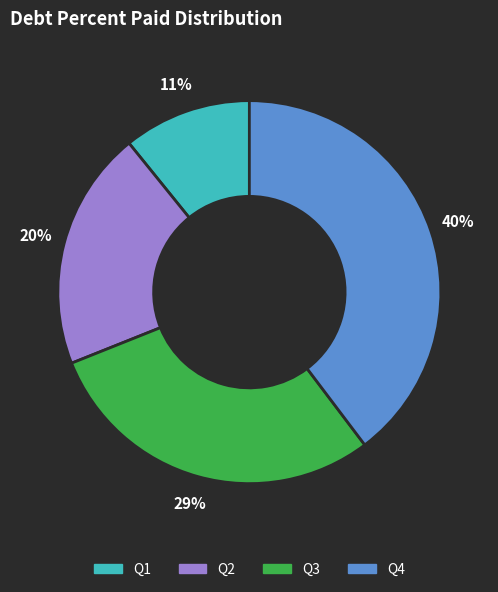

What percentage is the Q2 slice, to the nearest percent?

20%